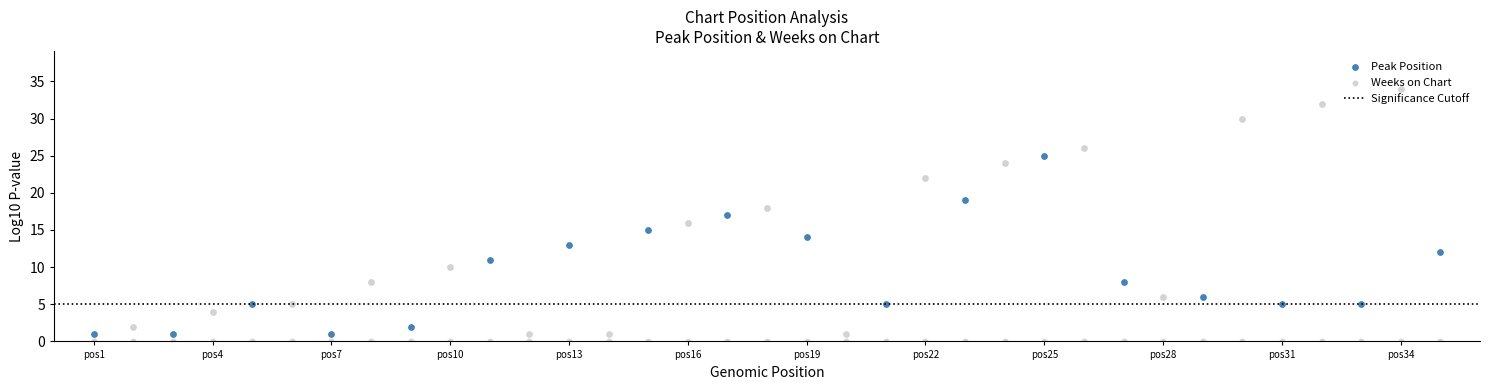

At how many categories does at least one series exceed 19?

7